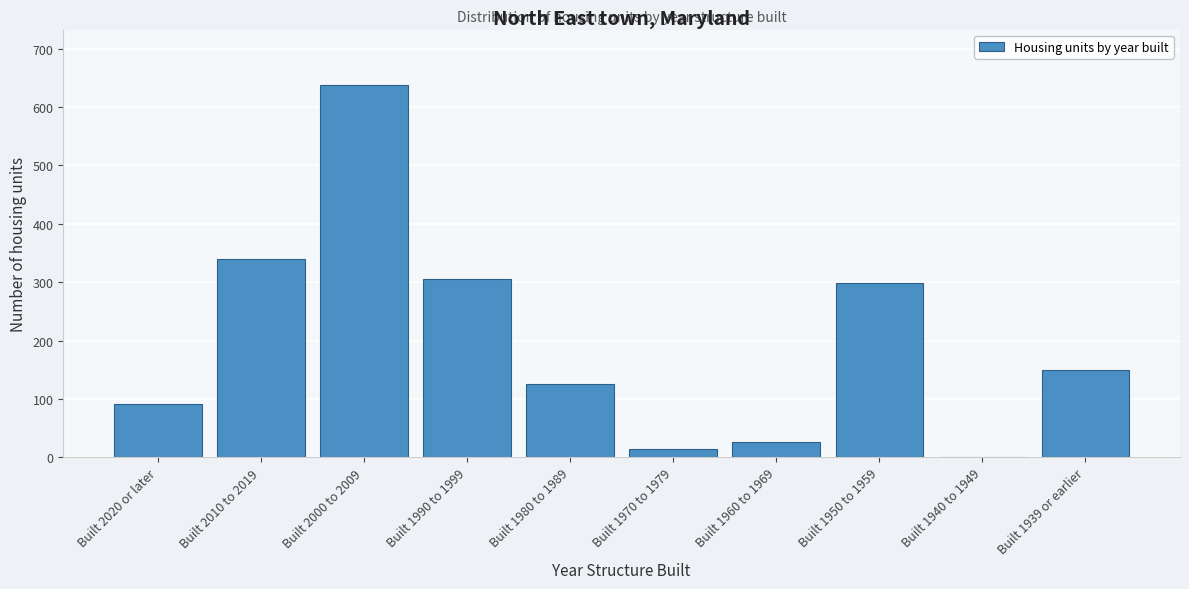

Reading left to right, list all the values displayed in this chart.

Built 2020 or later=92	Built 2010 to 2019=339	Built 2000 to 2009=637	Built 1990 to 1999=306	Built 1980 to 1989=126	Built 1970 to 1979=15	Built 1960 to 1969=26	Built 1950 to 1959=299	Built 1940 to 1949=0	Built 1939 or earlier=150